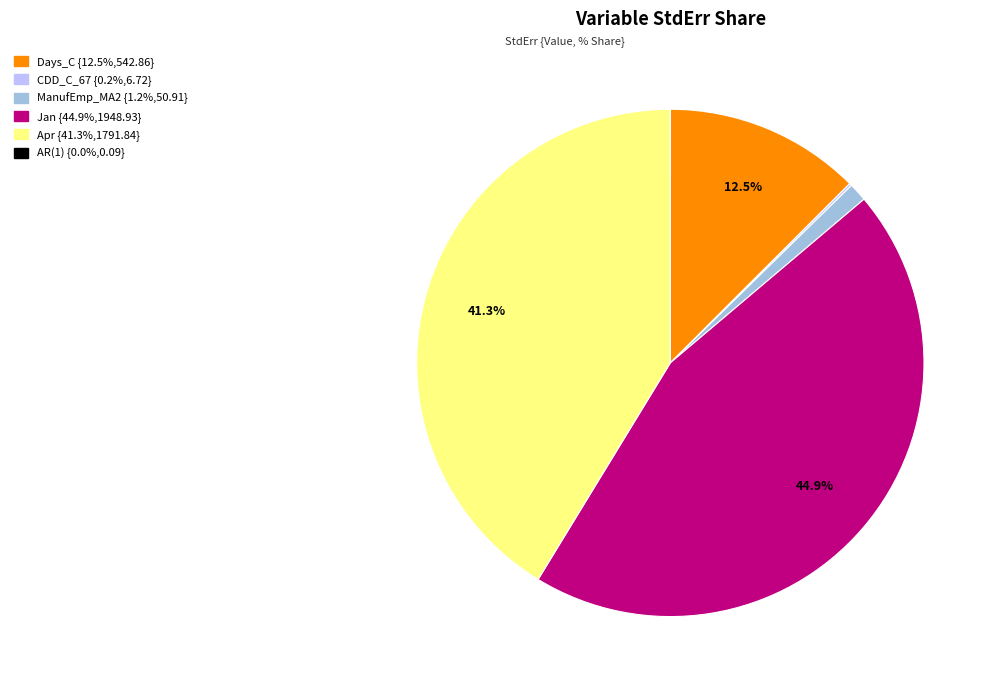

Is there any slice that represents more than half of the pie?

No